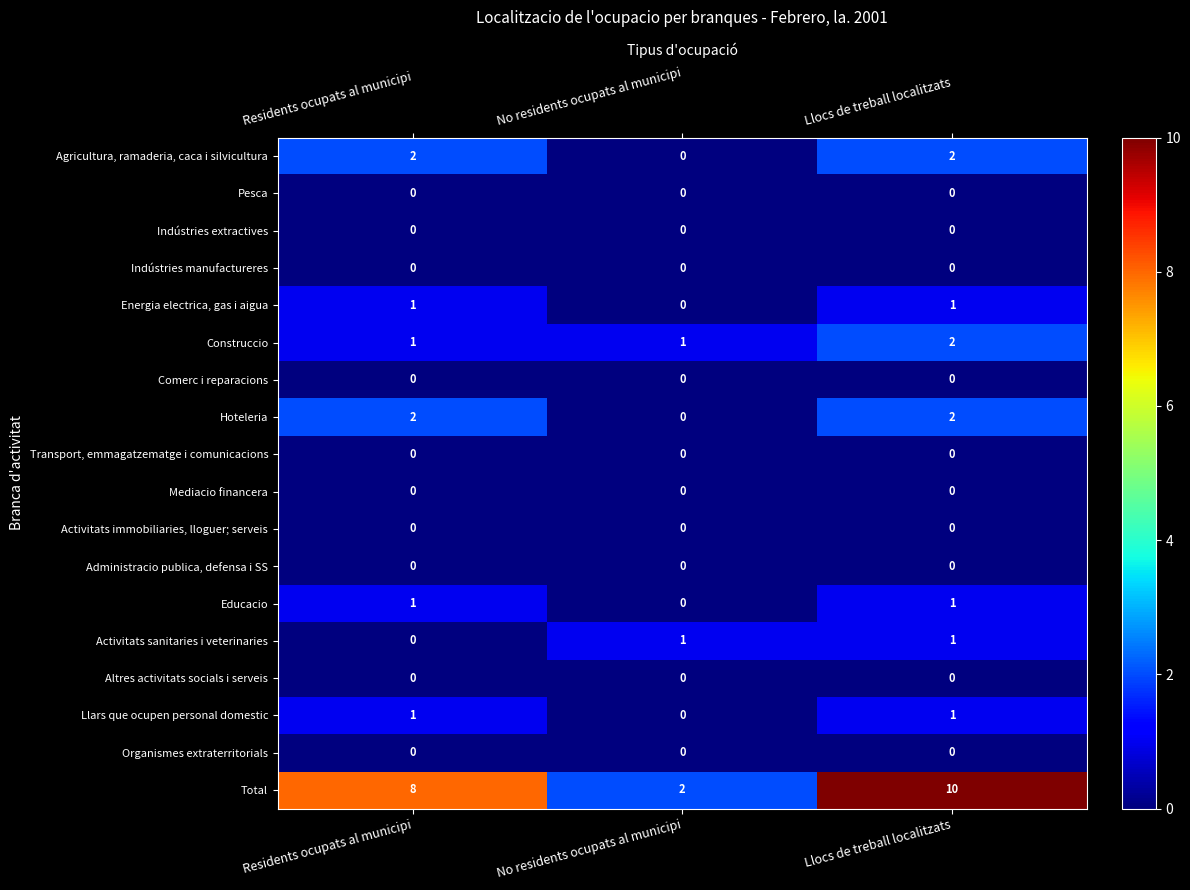

The value of Educacio at No residents ocupats al municipi is 0. True or false?

False